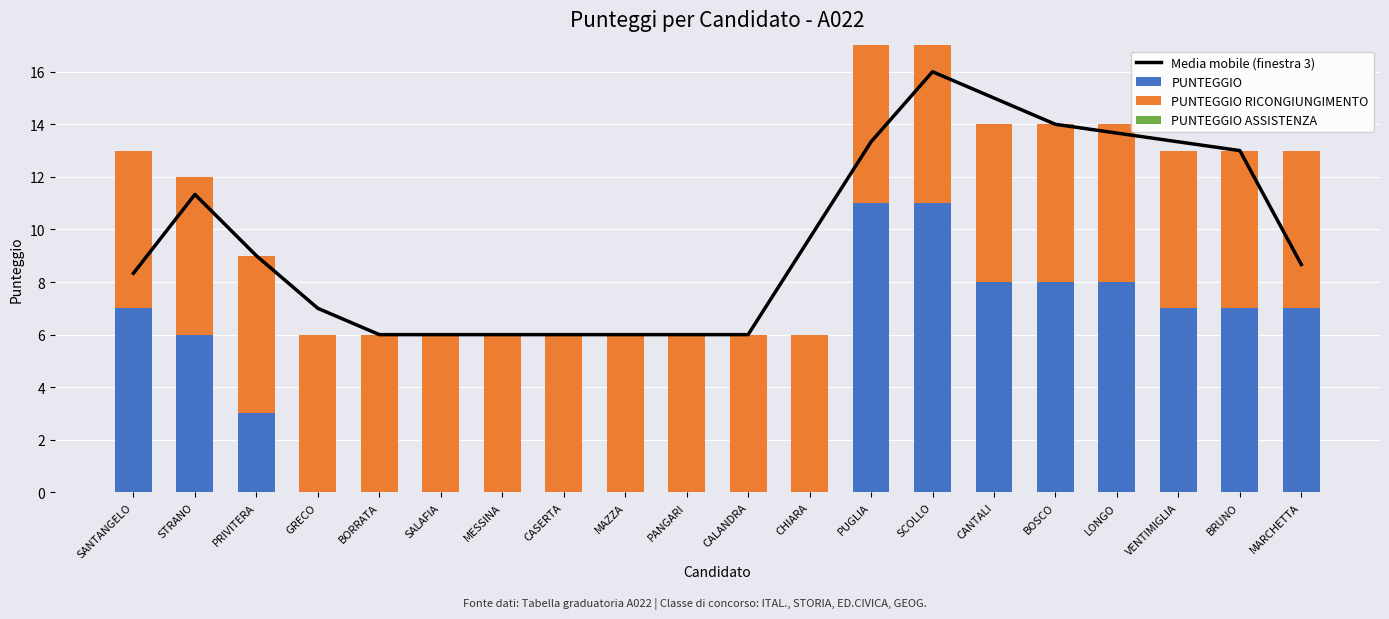

List the series in order of their overall mean, lowest first.

PUNTEGGIO ASSISTENZA, PUNTEGGIO, PUNTEGGIO RICONGIUNGIMENTO, Media mobile (finestra 3)